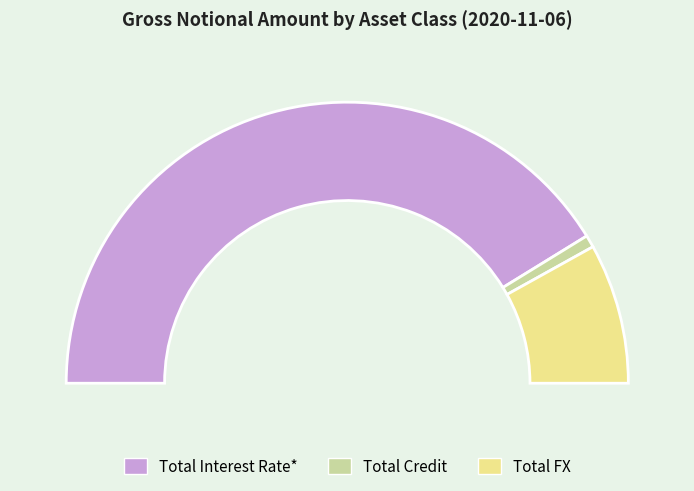

Do Total Interest Rate* and Total FX together represent more than half of the pie?

Yes